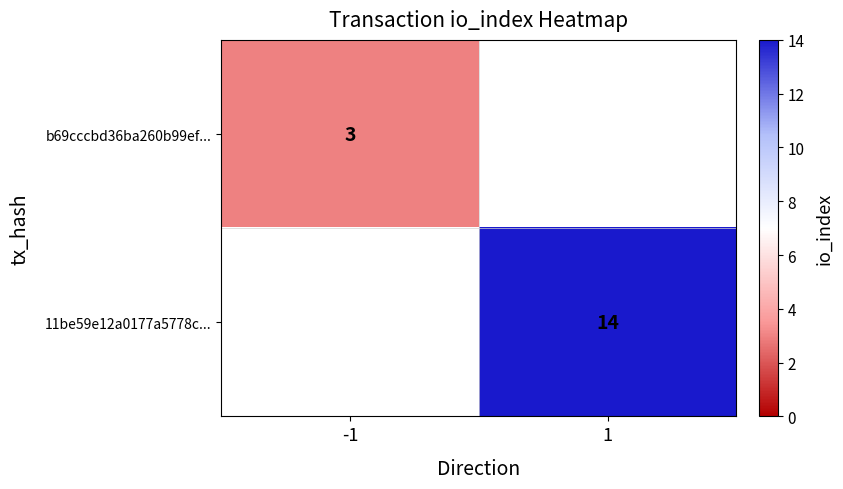

Which category has the lowest value across all series?

-1